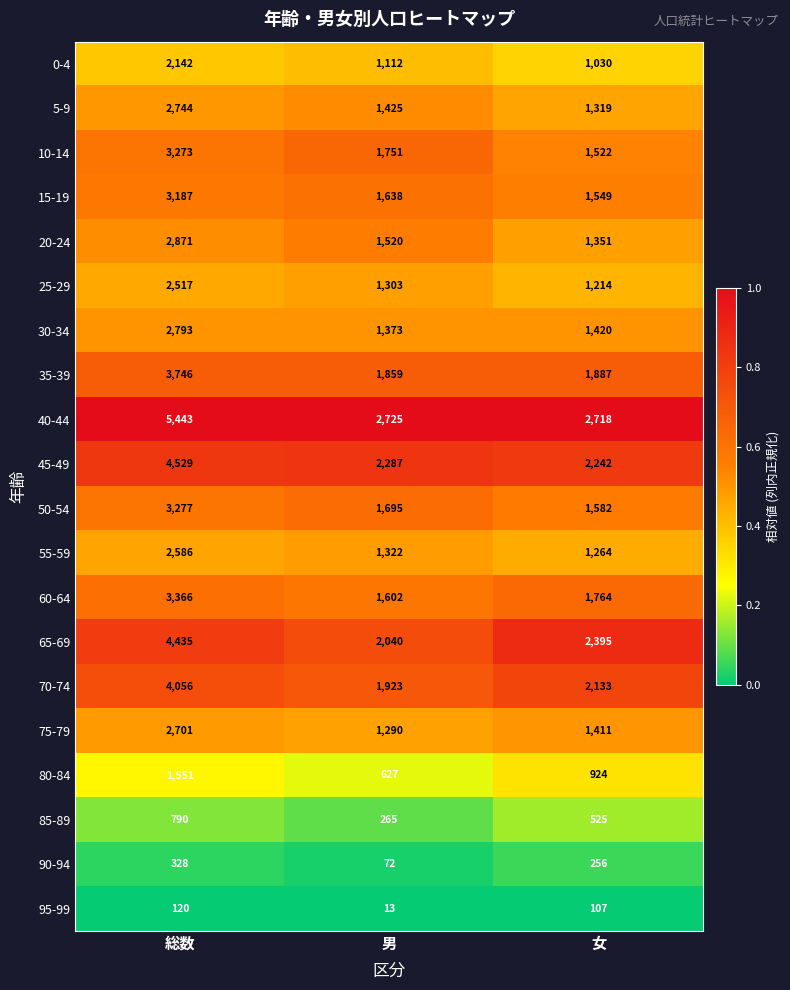

At which label is 50-54 closest to 2429?

男